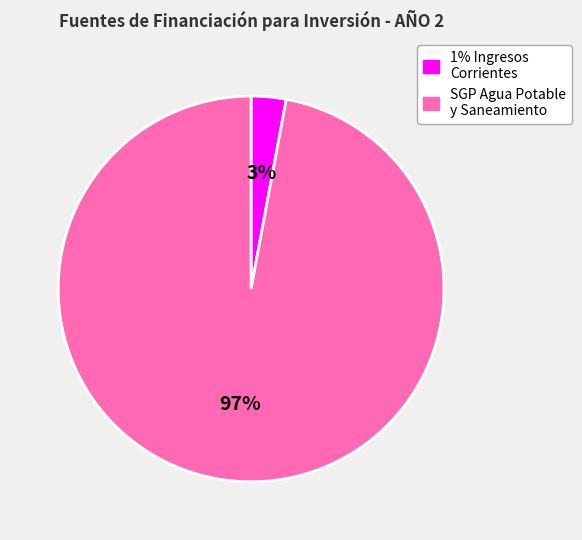

Count the number of slices in the pie.

2